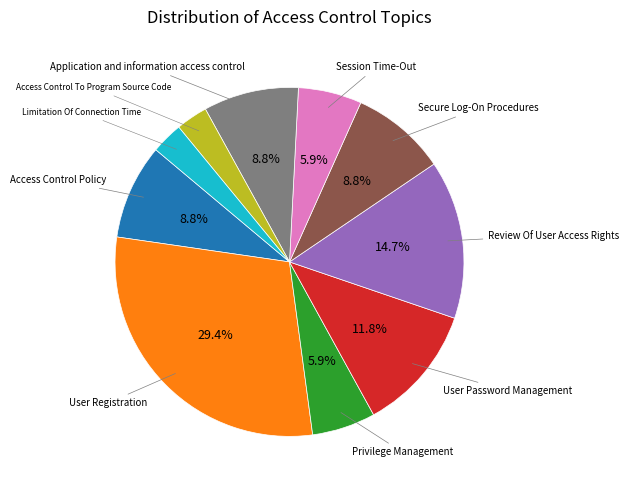

Is there a majority slice in this chart?

No